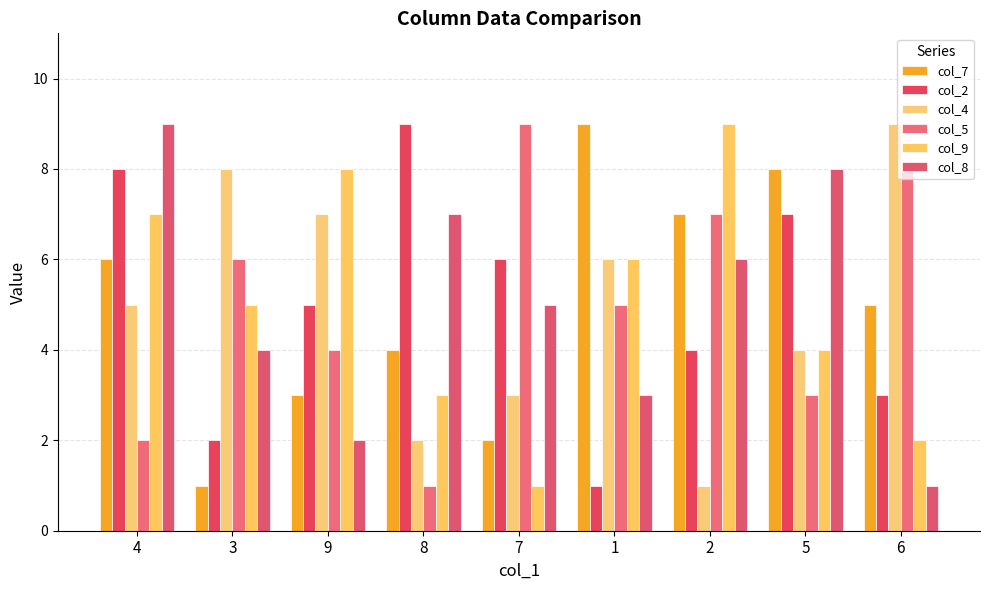

What is the average value of the col_7 series?

5